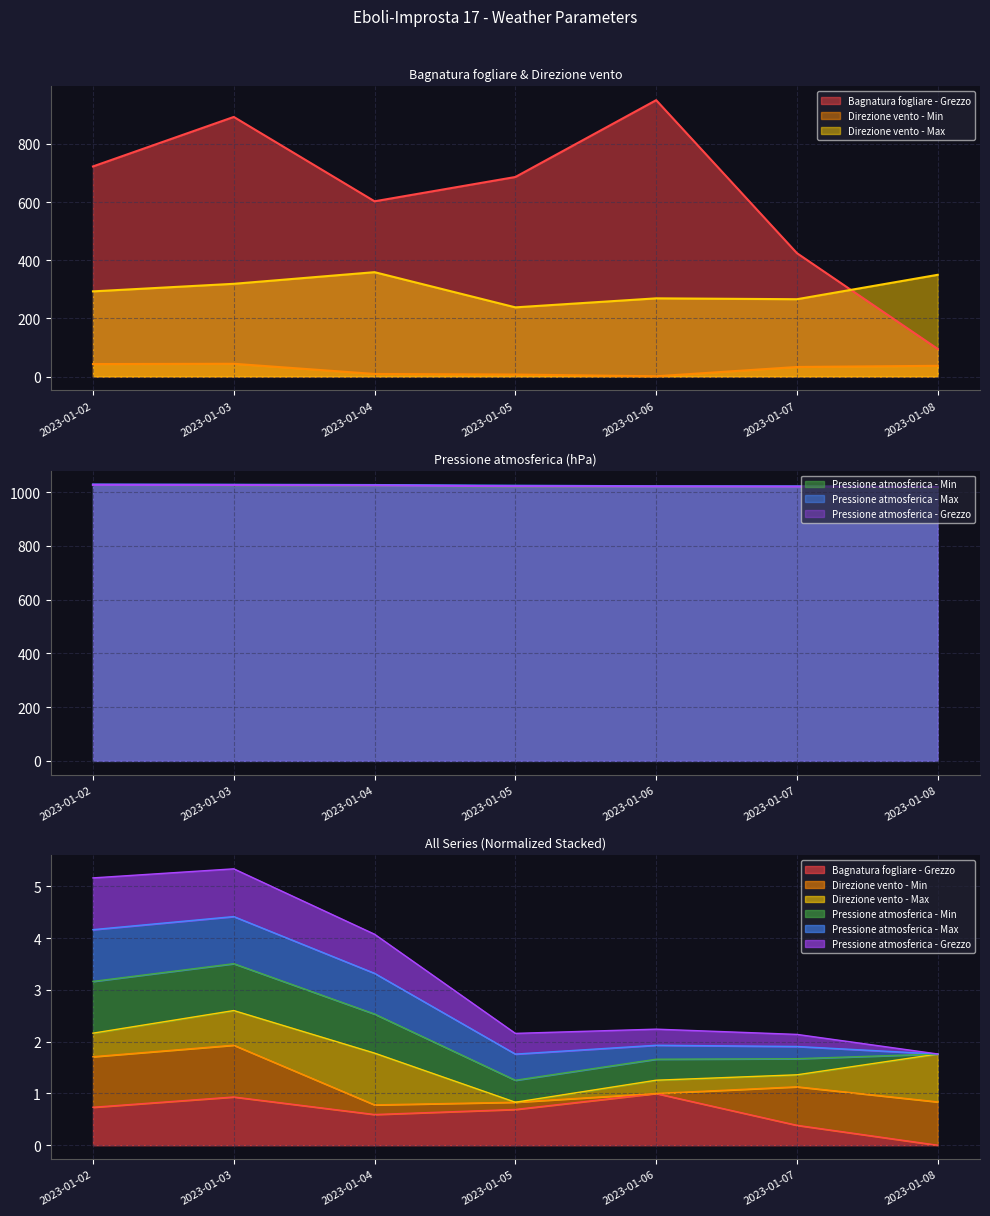

What is the spread (max minus min) of values at 2023-01-03?

983.5